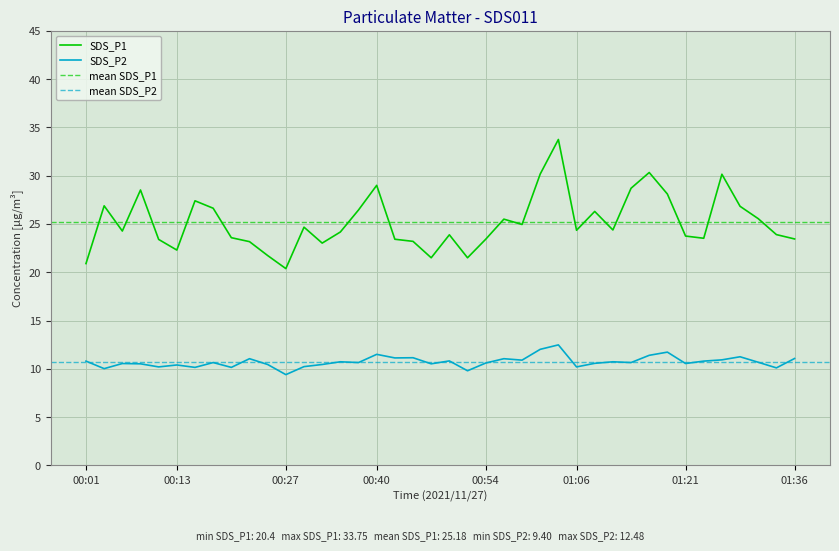

True or false: SDS_P1 and SDS_P2 intersect in this chart.

False